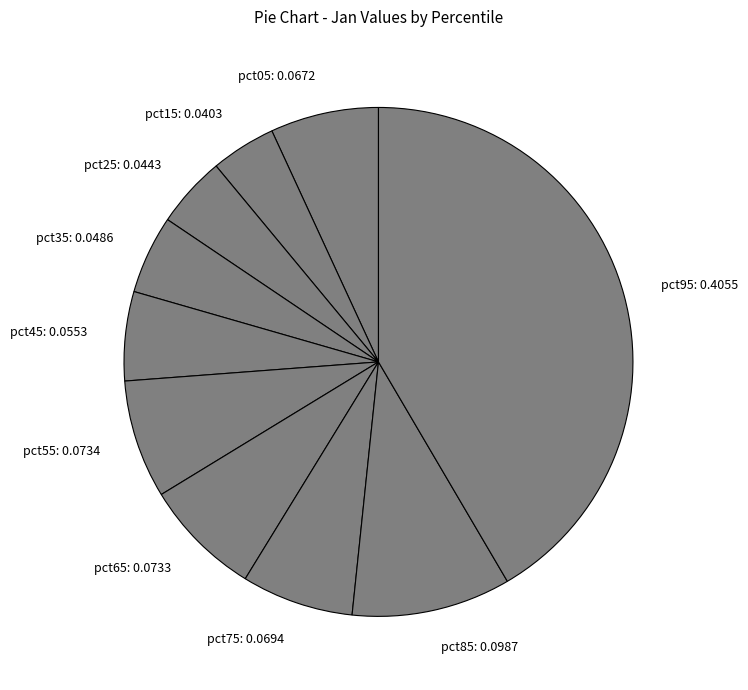

Is pct65 the majority of the pie?

No